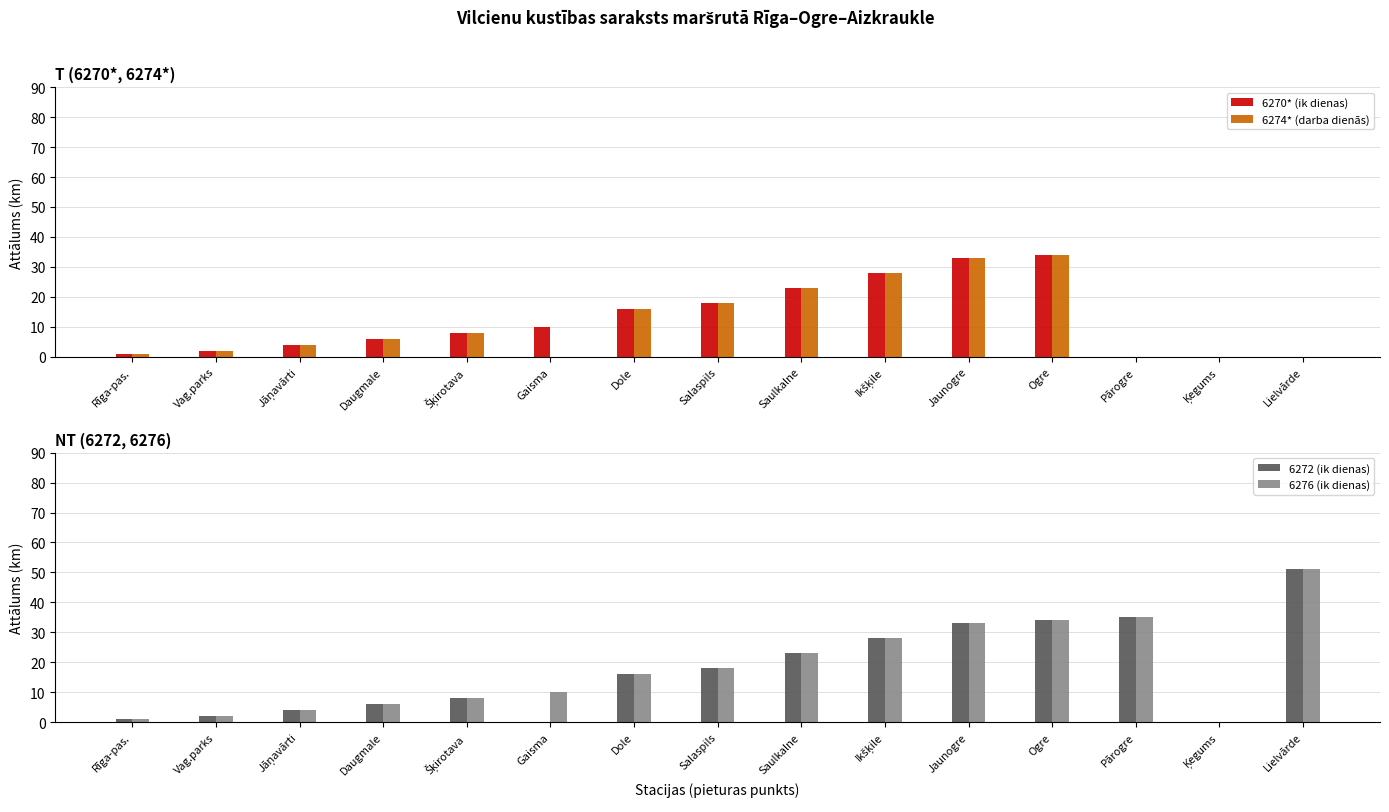

The value of 6276 (ik dienas) at Ikšķile is 28. True or false?

True